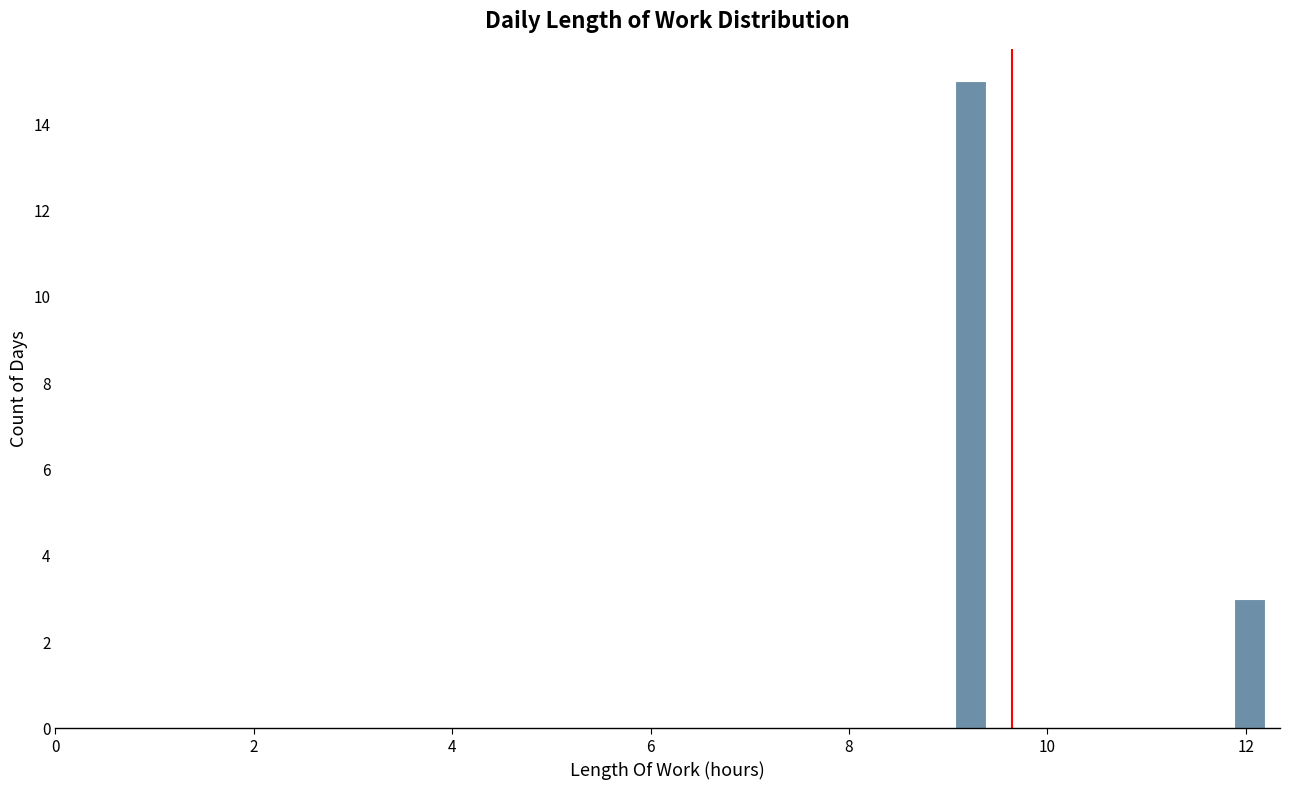

Read against the x-axis, roughly where is the centre of the tallest bar?

9.2